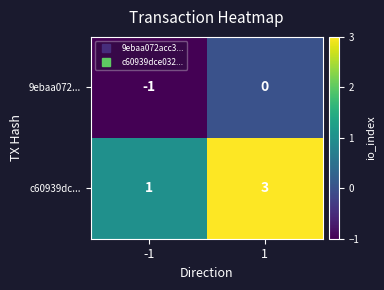

True or false: c60939dc... has a value of 1 at -1.

True